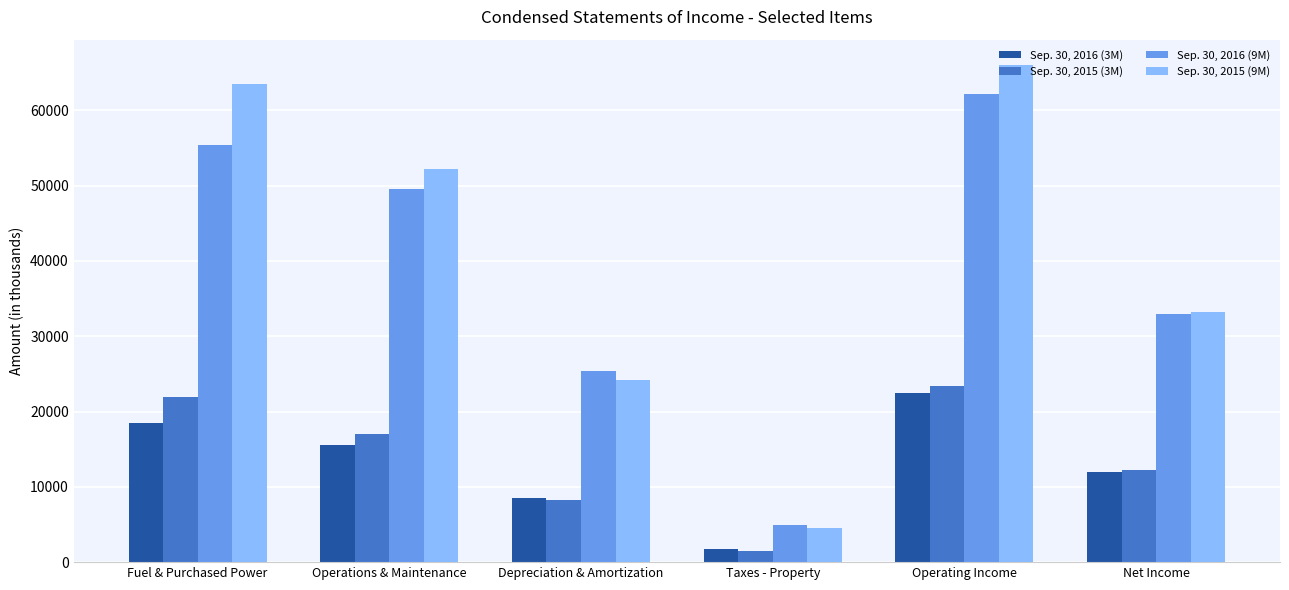

Which series has the largest range (max minus min)?

Sep. 30, 2015 (9M)